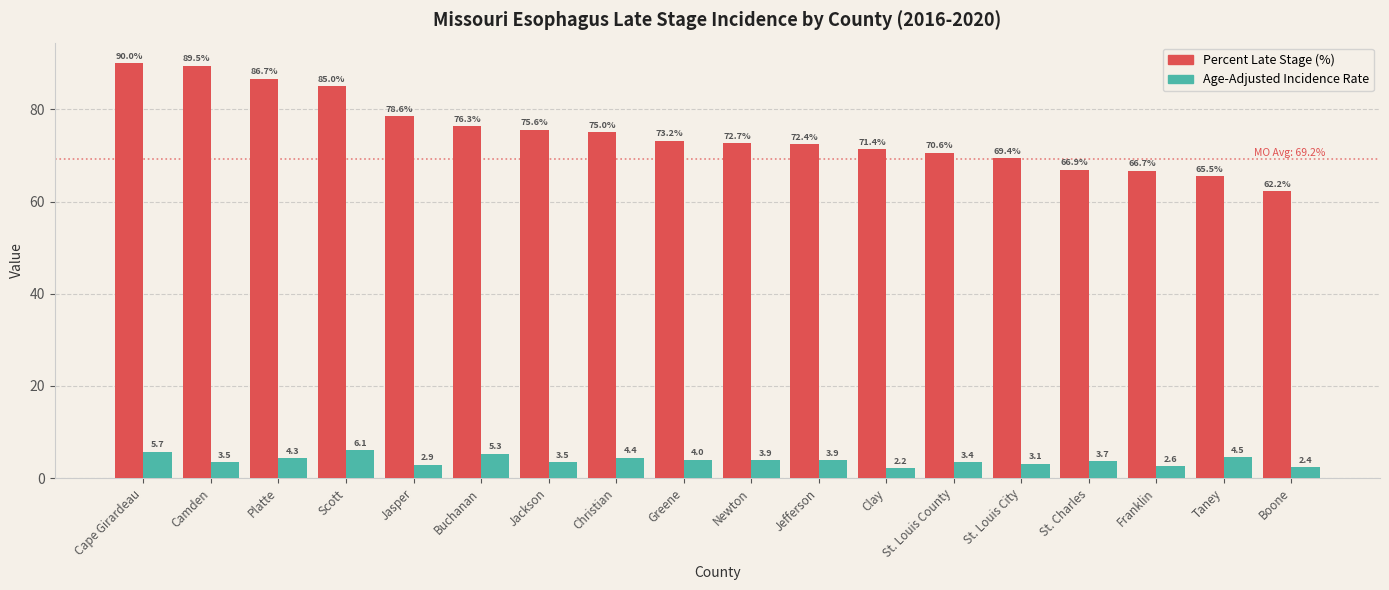

What position from the right is Taney?

2